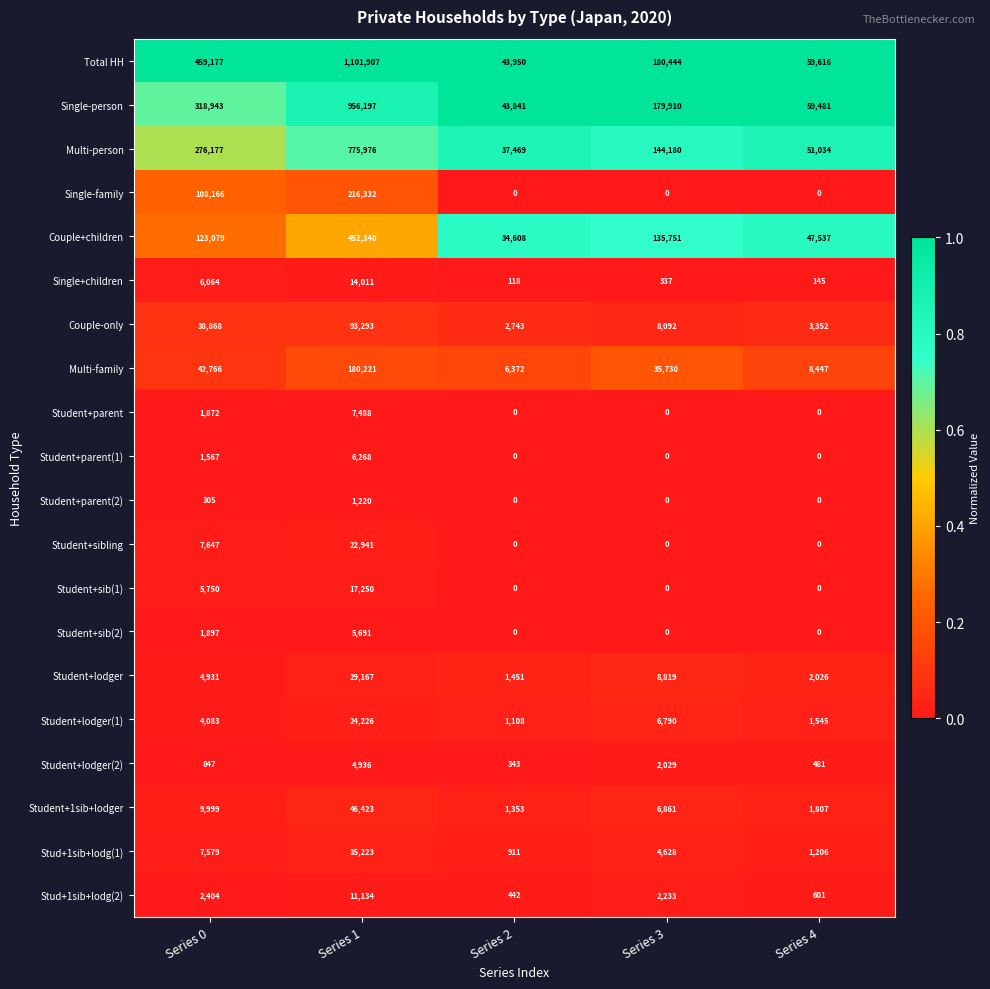

Rank the series by their maximum value, from lowest to highest.

Student+parent(2), Student+lodger(2), Student+sib(2), Student+parent(1), Student+parent, Stud+1sib+lodg(2), Single+children, Student+sib(1), Student+sibling, Student+lodger(1), Student+lodger, Stud+1sib+lodg(1), Student+1sib+lodger, Couple-only, Multi-family, Single-family, Couple+children, Multi-person, Single-person, Total HH